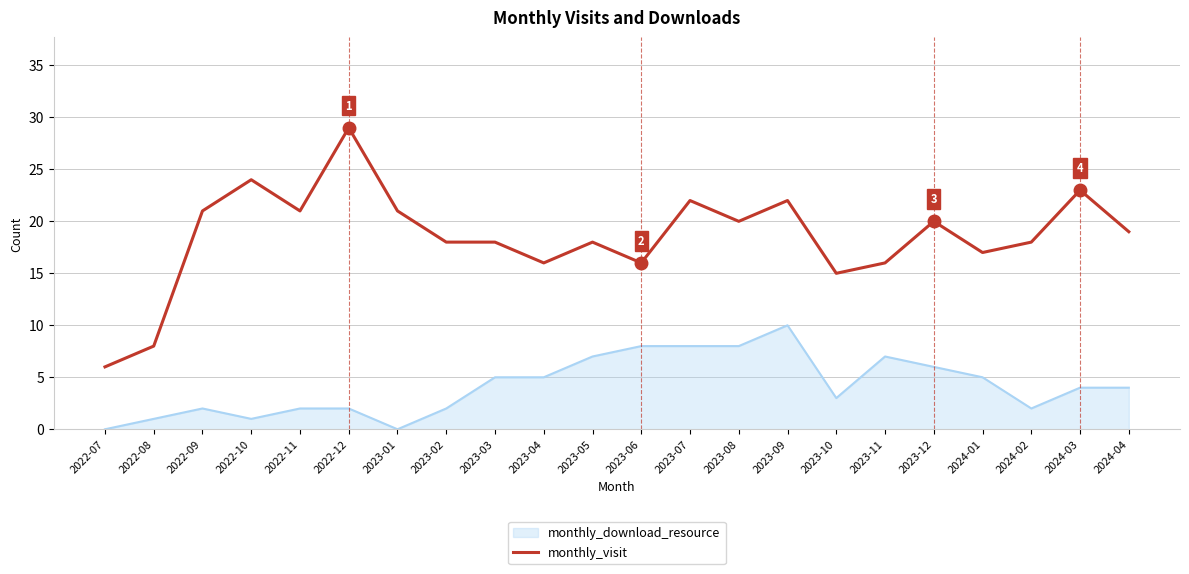

Which series has the largest range (max minus min)?

monthly_visit